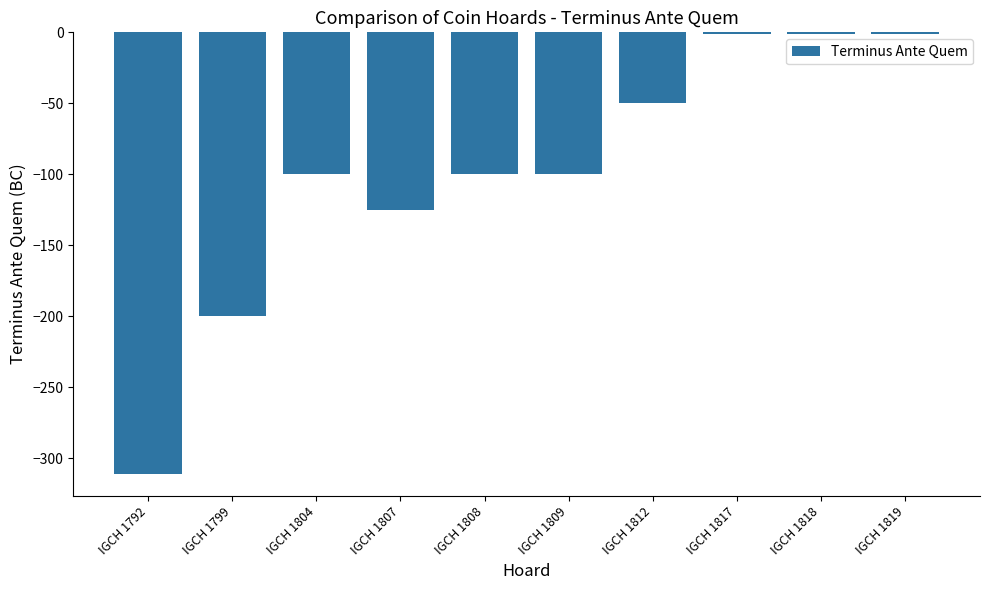

What is the sum of the values at IGCH 1804 and IGCH 1808?

-200